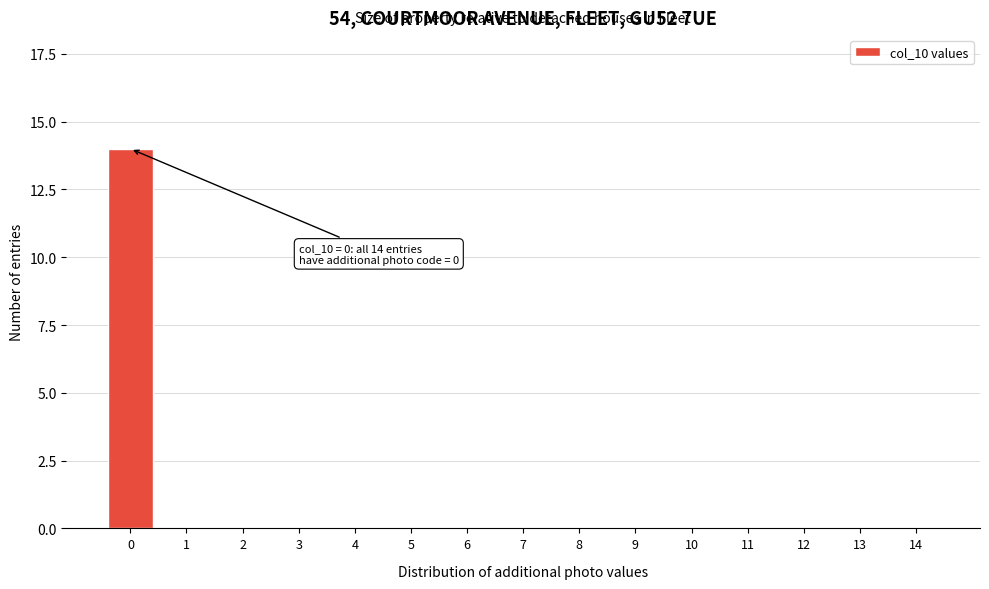

Reading right to left, list all the values displayed in this chart.

14=0	13=0	12=0	11=0	10=0	9=0	8=0	7=0	6=0	5=0	4=0	3=0	2=0	1=0	0=14